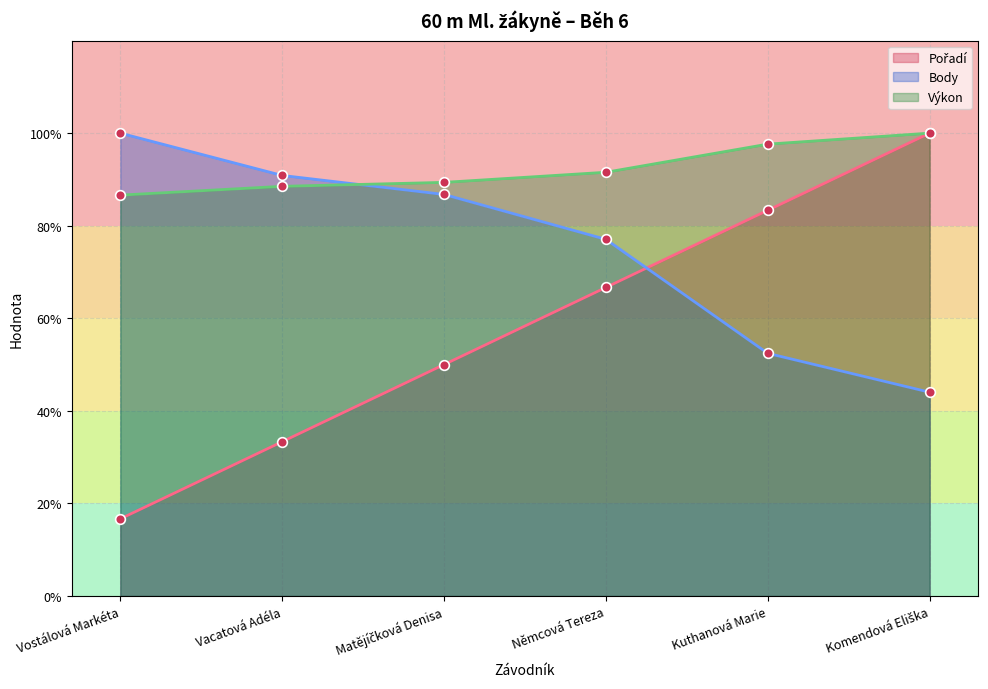

True or false: Body line has a value of 262.1 at Kuthanová Marie.

True